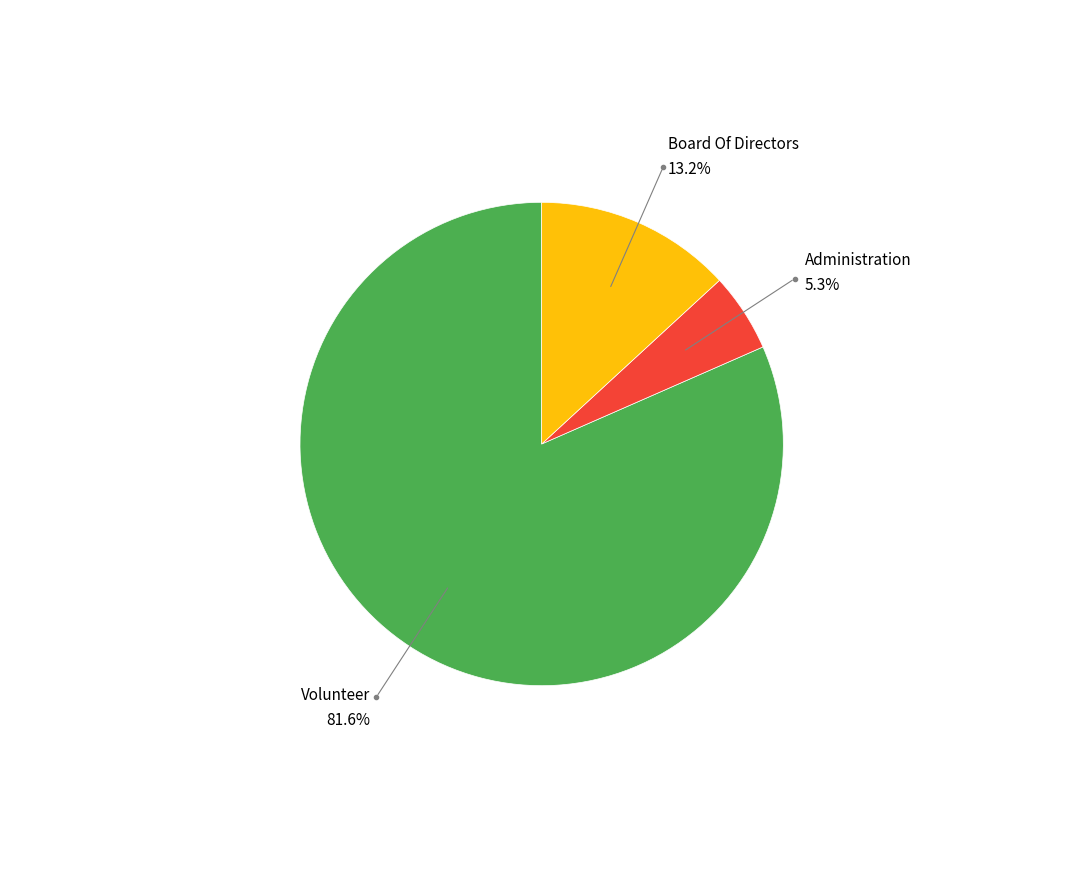

How many segments does this pie chart have?

3